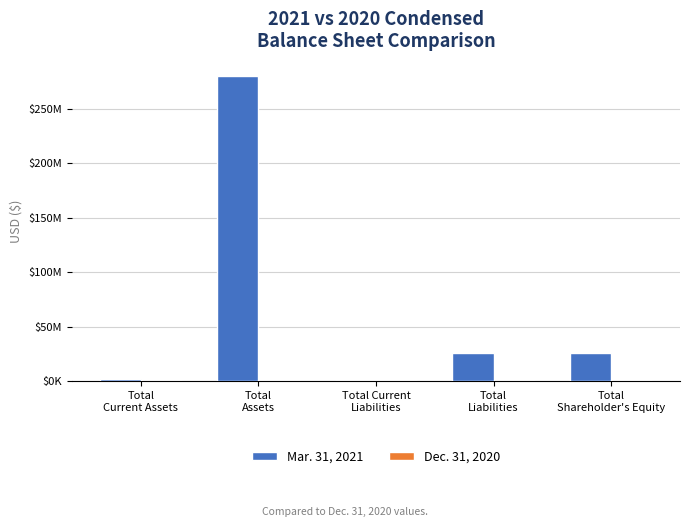

What is the maximum value for Dec. 31, 2020?

562663